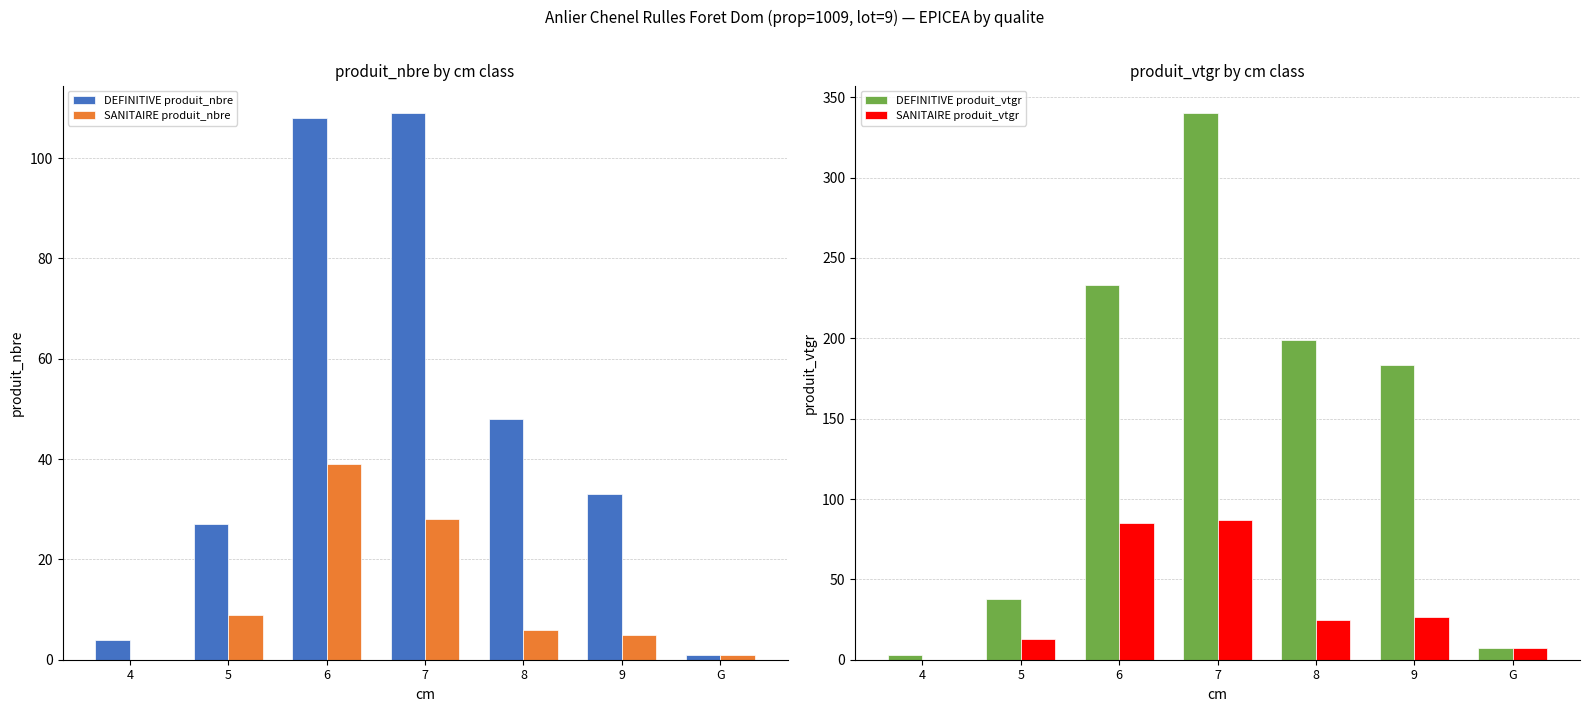

What is the difference between the highest and lowest values at 5?

28.6